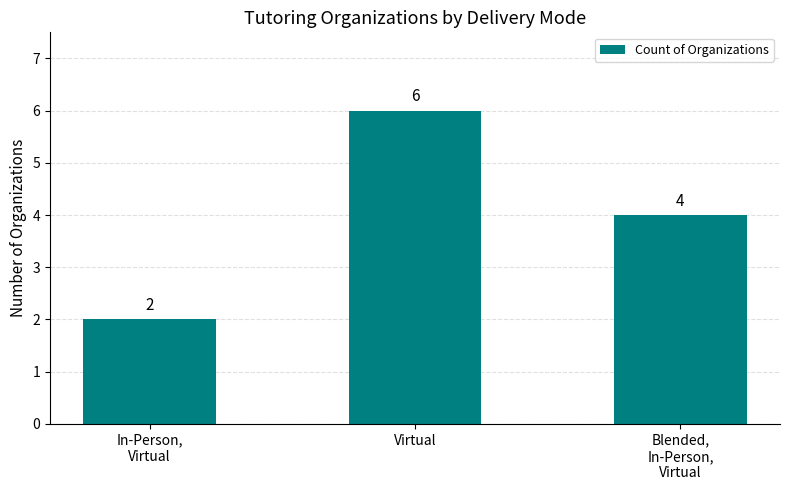

How many bars are there in total?

3